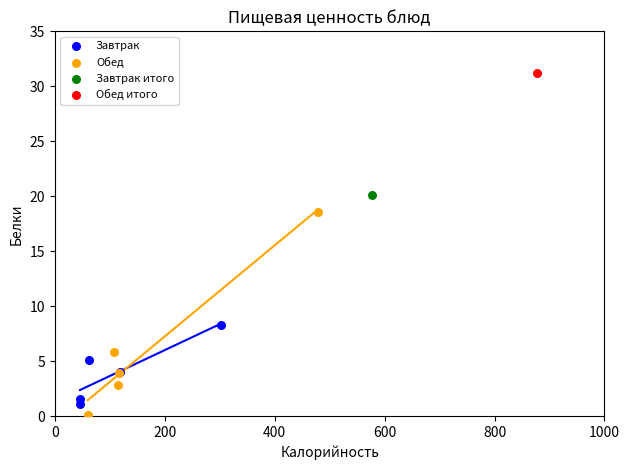

Which series reaches the minimum Y coordinate?

Обед